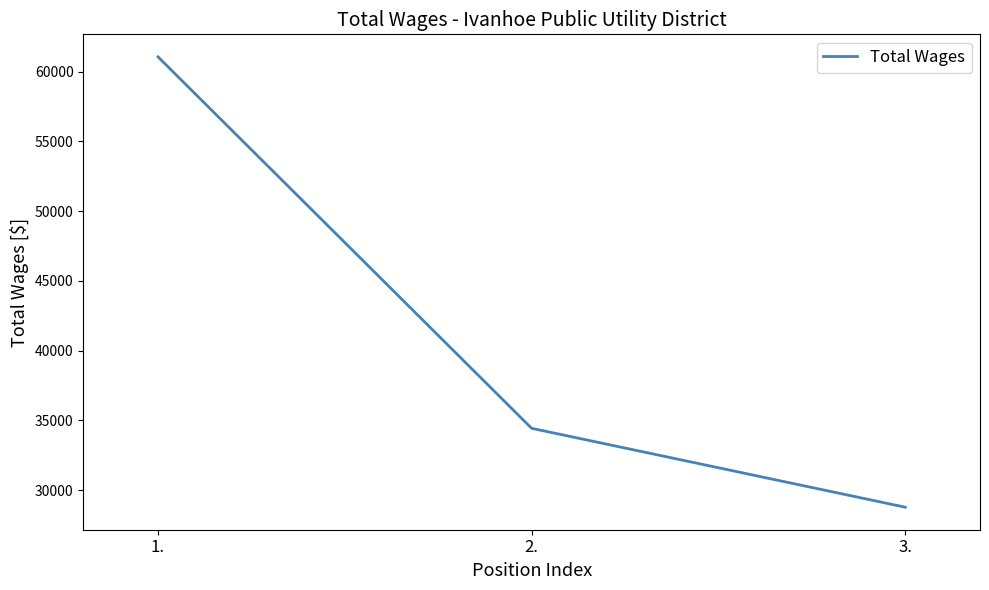

Rank the categories by value from lowest to highest.

3., 2., 1.